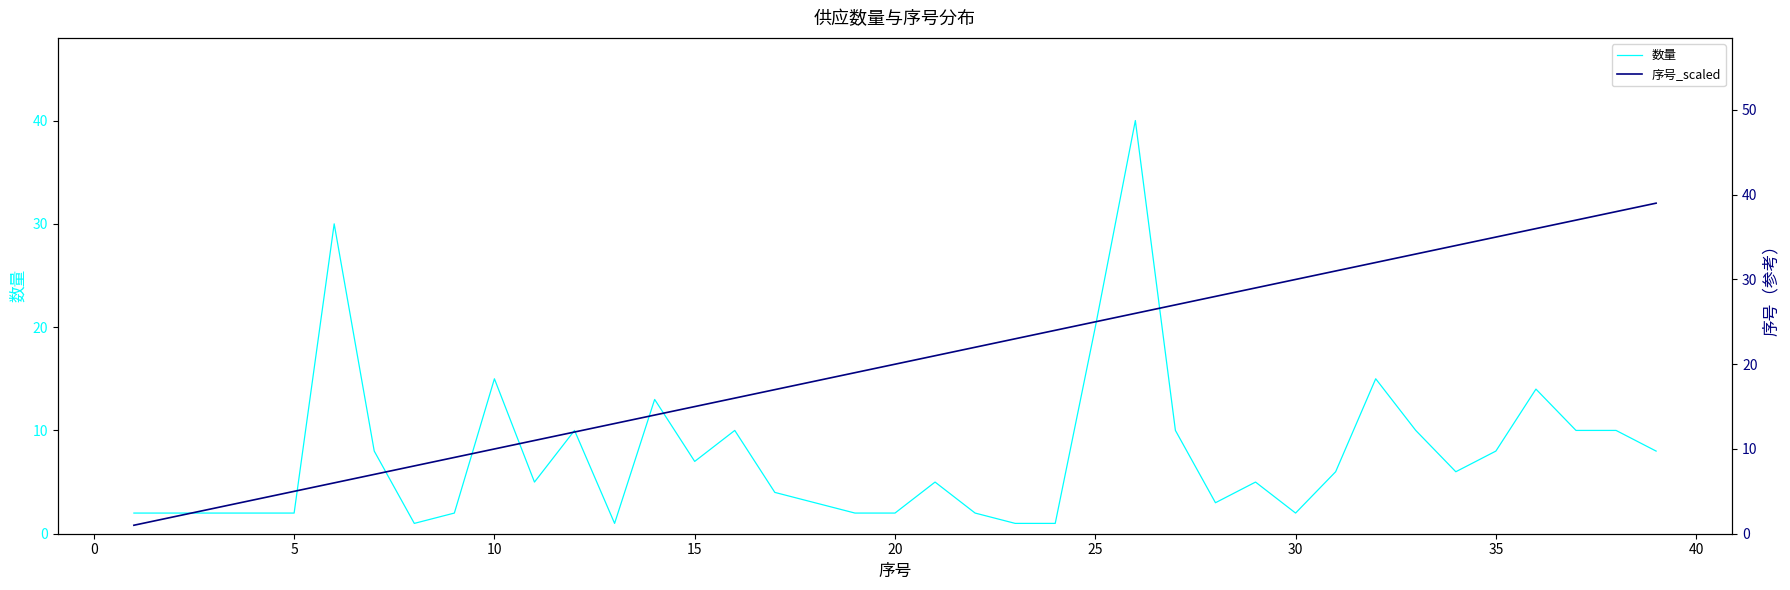

The value of 序号_scaled at 32 is 16. True or false?

False